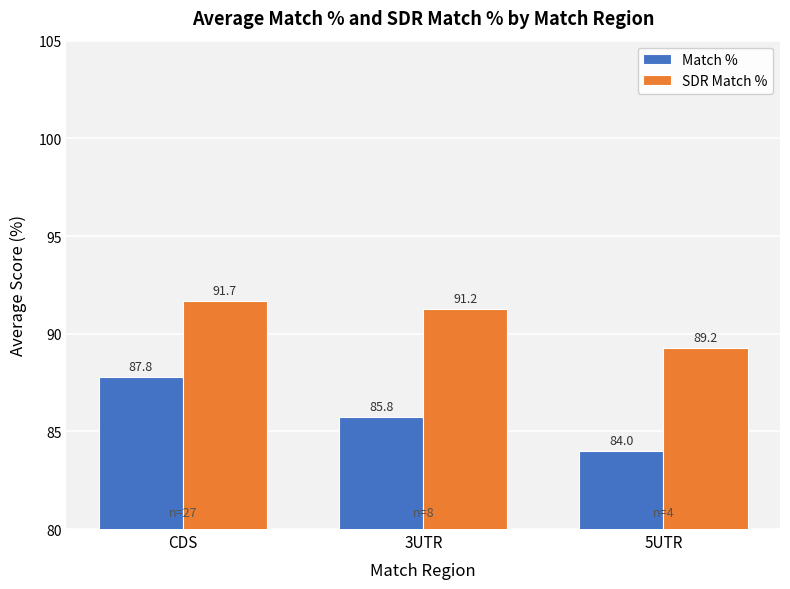

Rank the categories by Match % value from highest to lowest.

CDS, 3UTR, 5UTR